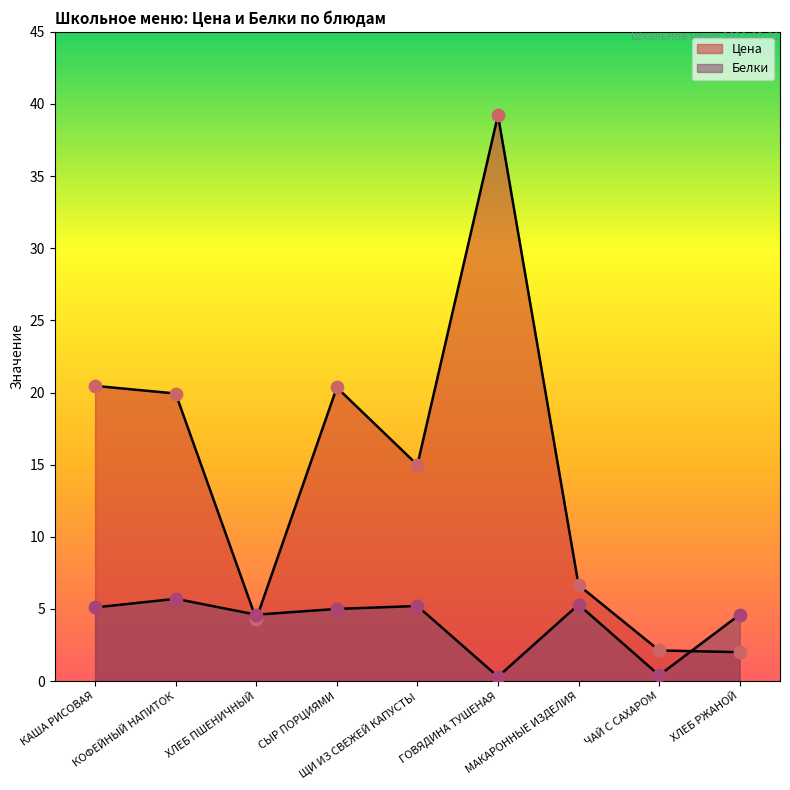

What are all the series names shown in the legend?

Цена, Белки